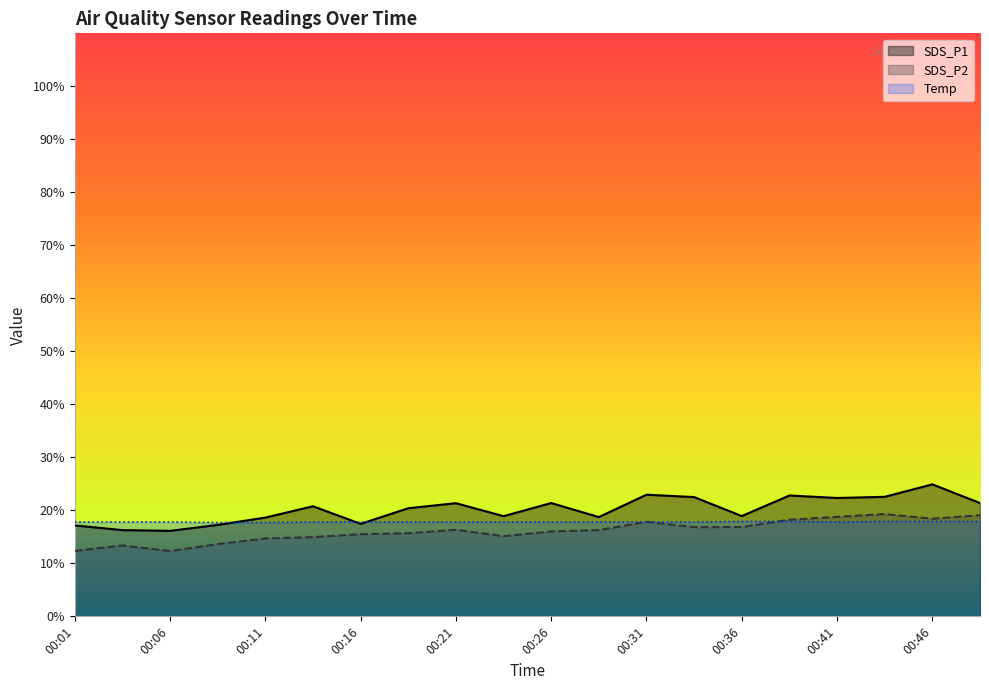

How many values in the SDS_P2 series are below 16?

9